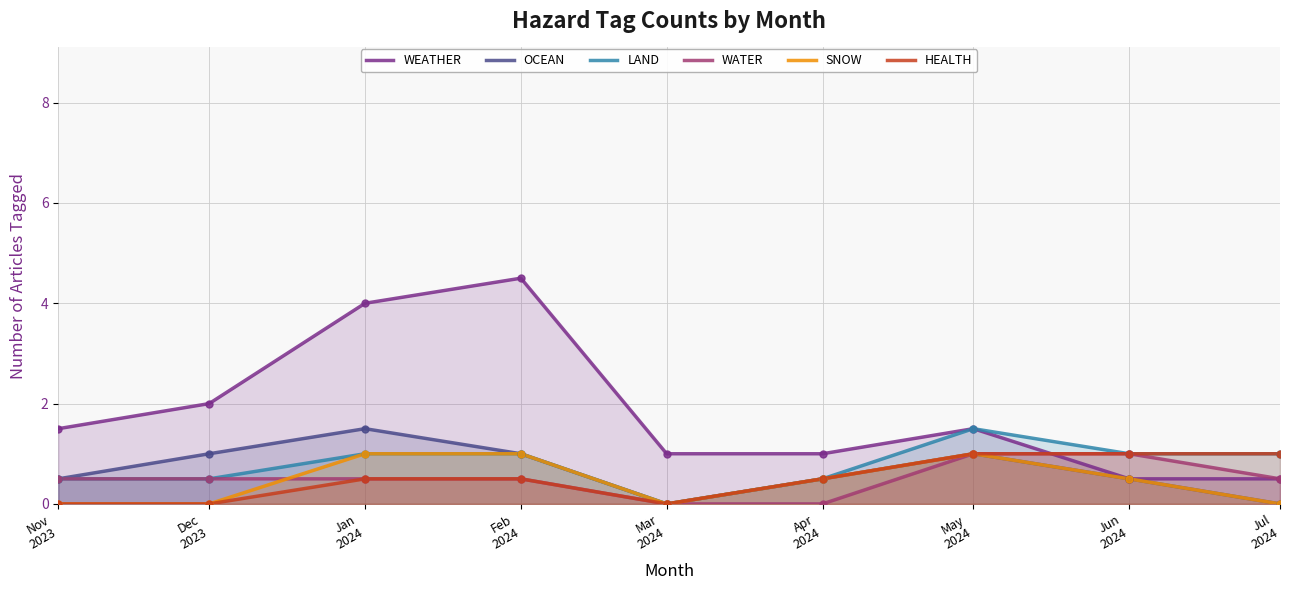

What is the maximum value for HEALTH?

1.0